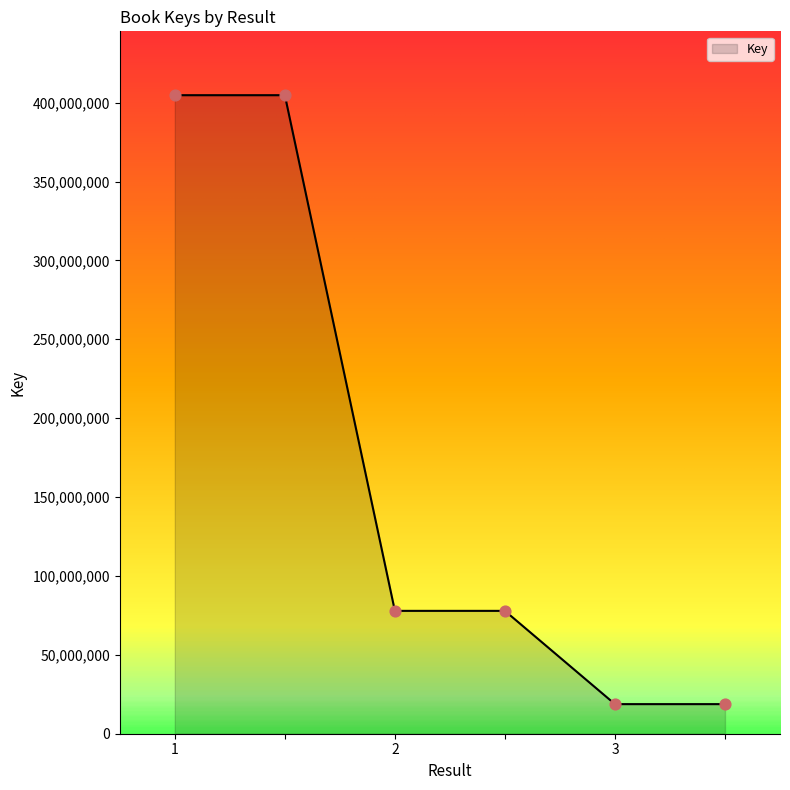

What is the greatest value displayed?

404718325